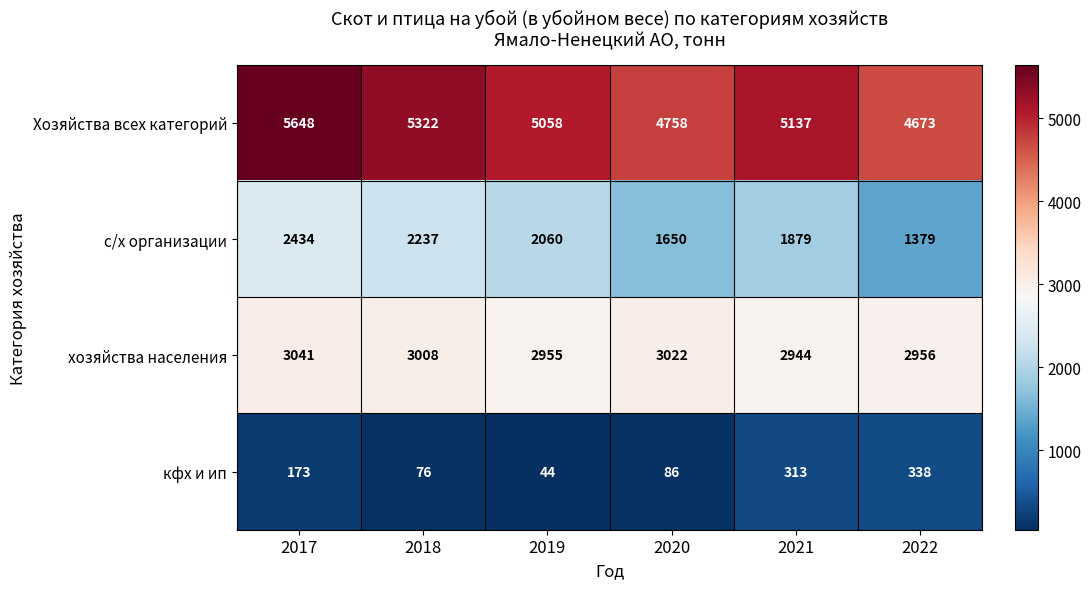

Between 2021 and 2022, which series saw the biggest shift?

с/х организации